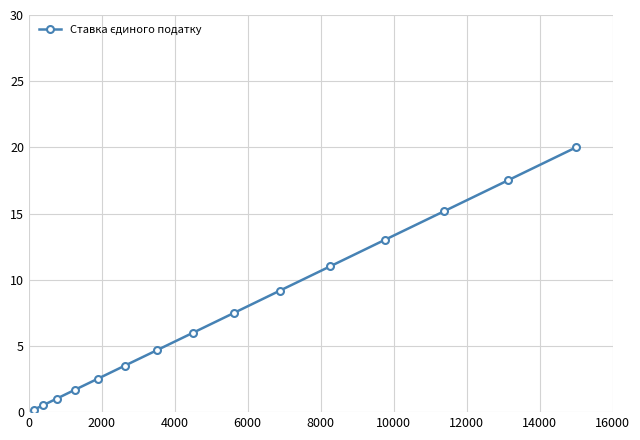

What is the value of the 11th point from the left?

11.0